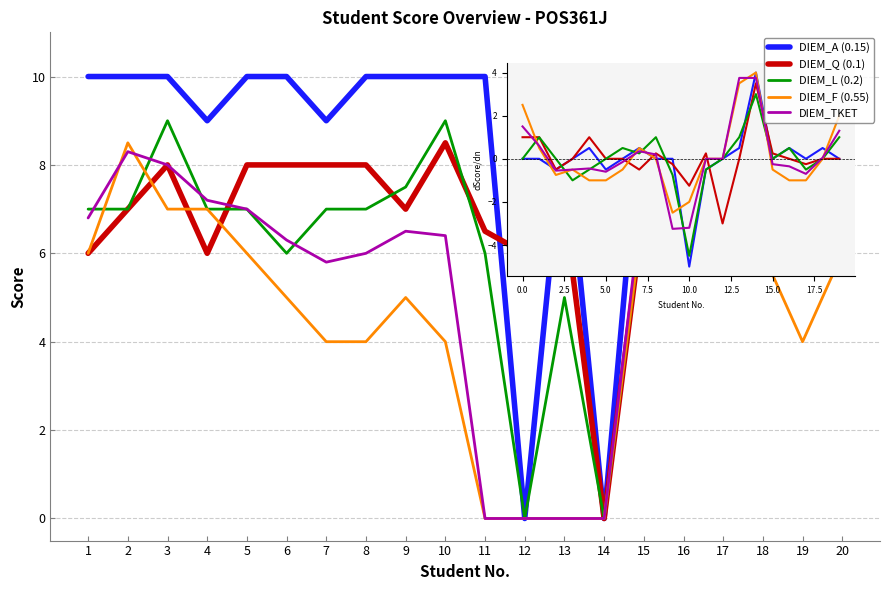

What is the spread (max minus min) of values at 1?

4.0